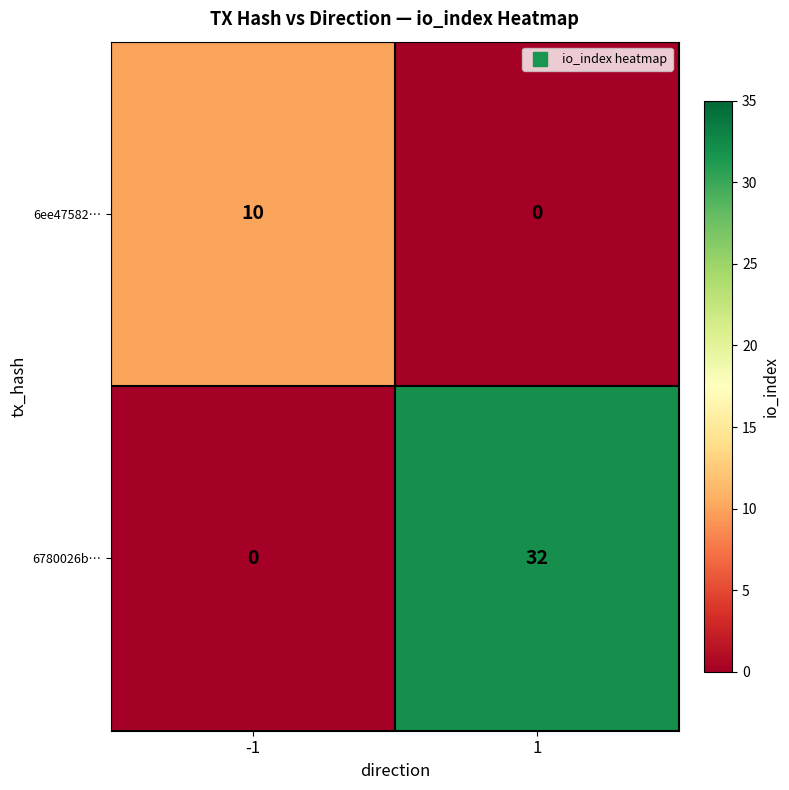

How many positive values does the 6ee47582… series have?

1